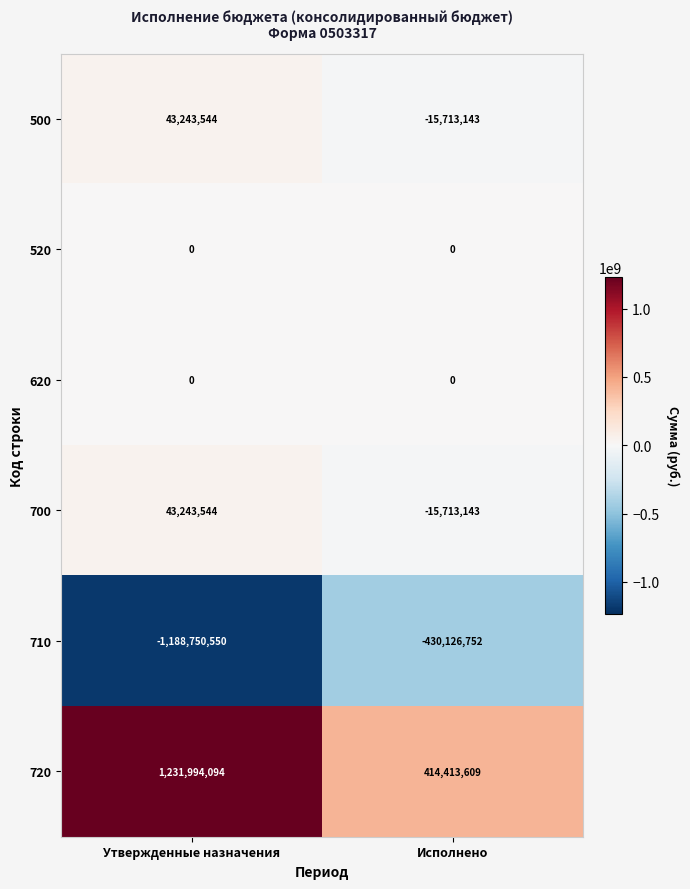

What is the greatest value displayed?

1231994094